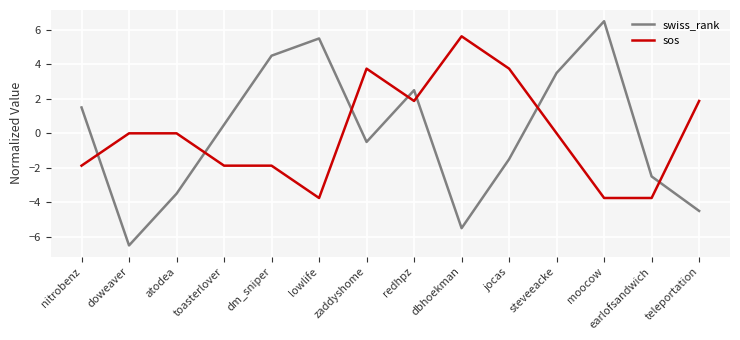

What position from the right is earlofsandwich?

2